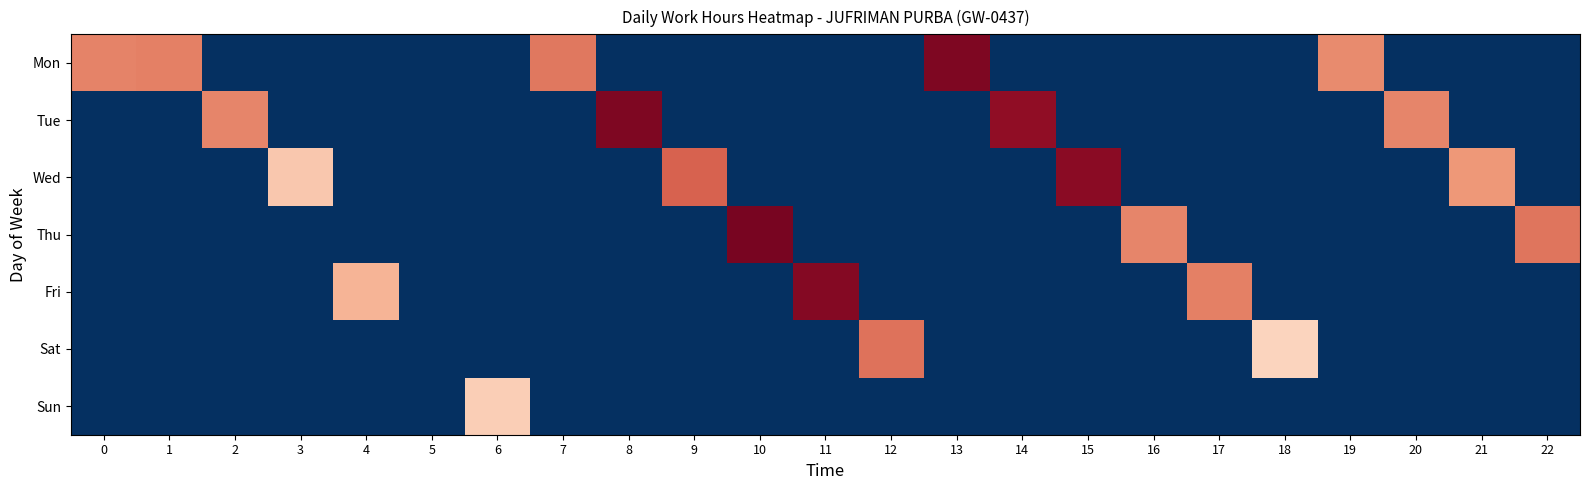

List the series in order of their peak value, highest first.

Thu, Mon, Tue, Fri, Wed, Sat, Sun